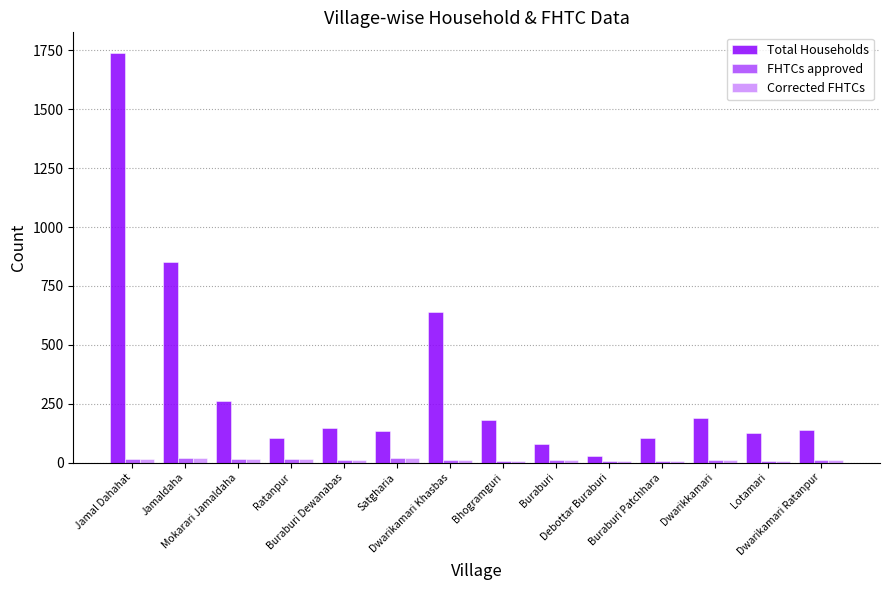

What is the sum of the Corrected FHTCs values at Ratanpur and Satgharia?

33